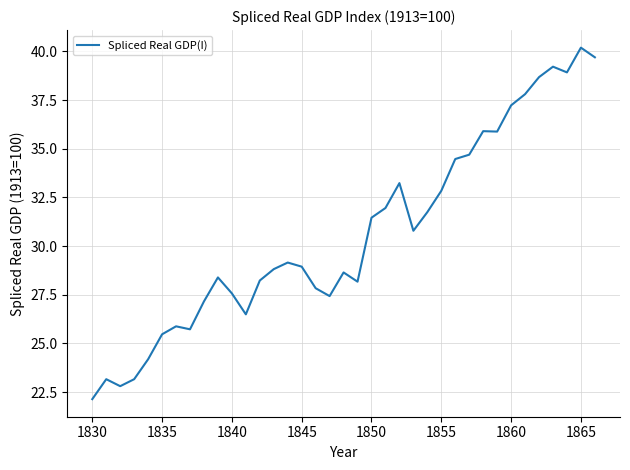

What is the sum of all values?

1134.1